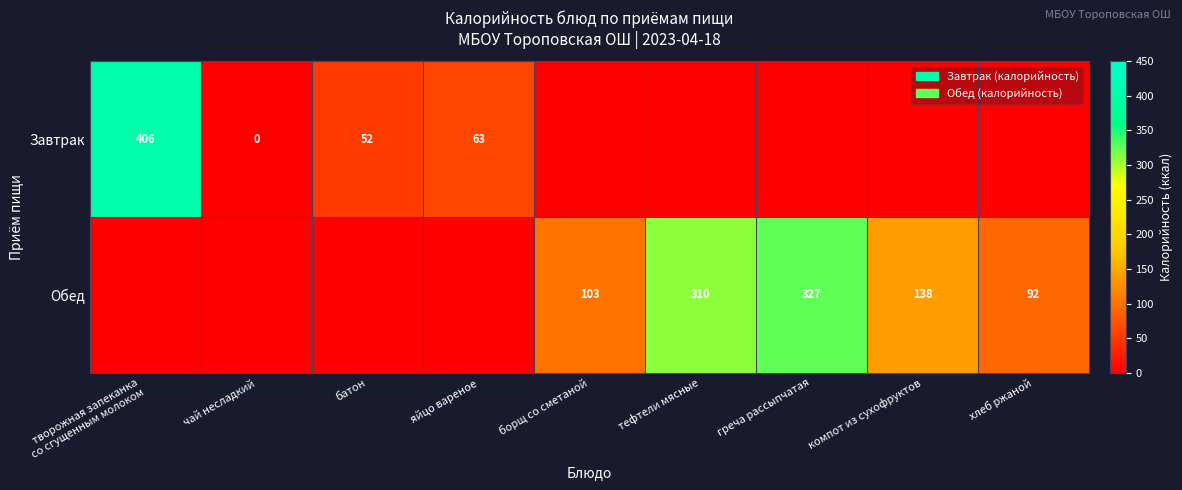

What is the sum of the Обед values at греча рассыпчатая and хлеб ржаной?

419